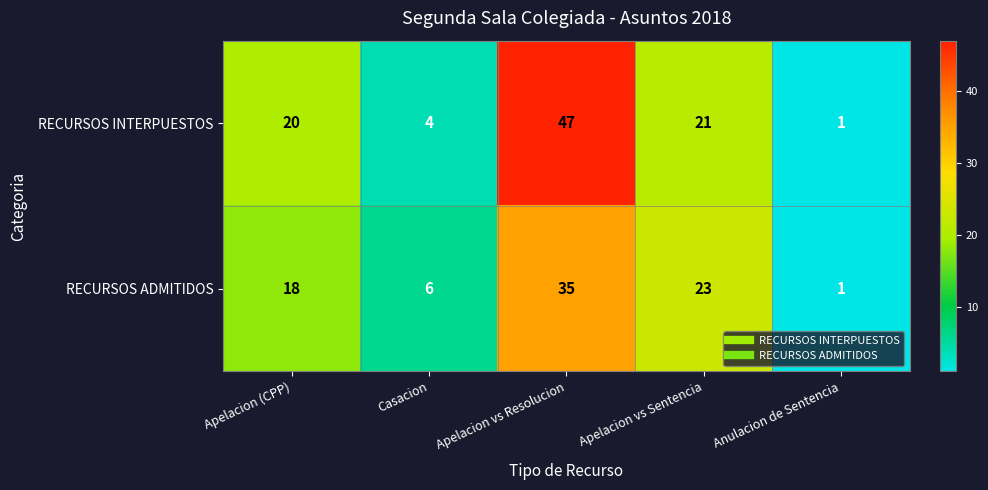

At how many categories does at least one series exceed 39?

1